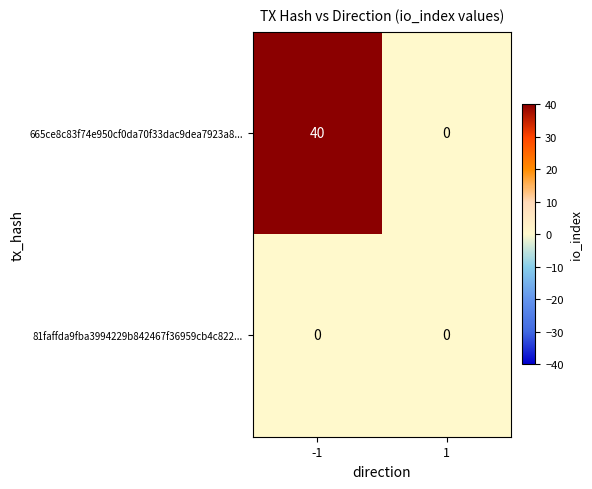

Which series has the largest total across all categories?

665ce8c83f74e950cf0da70f33dac9dea7923a8...